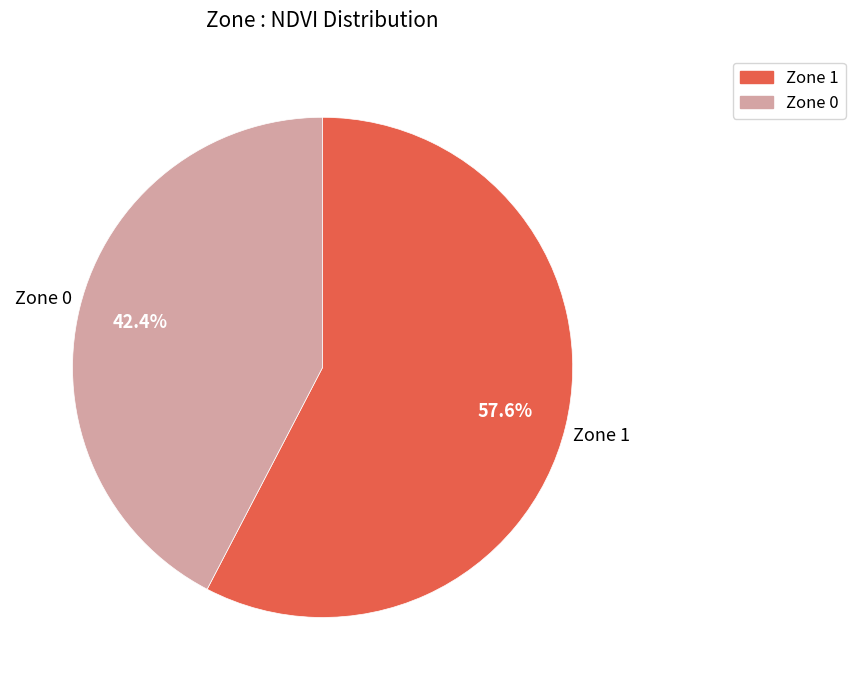

How many segments does this pie chart have?

2